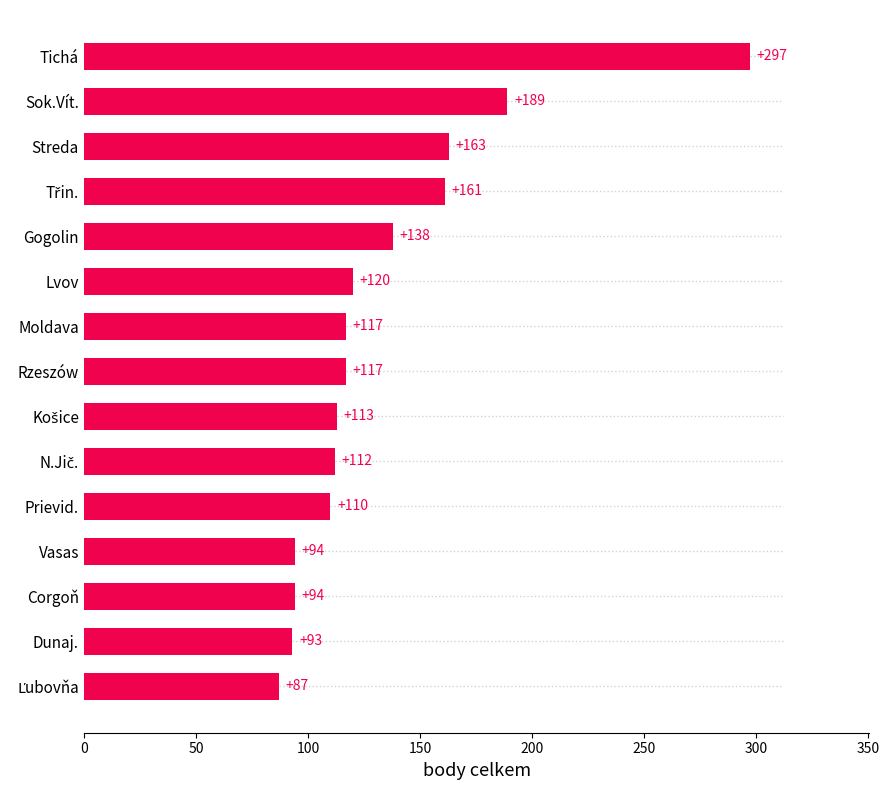

True or false: the data shows 85 at Gogolin.

False